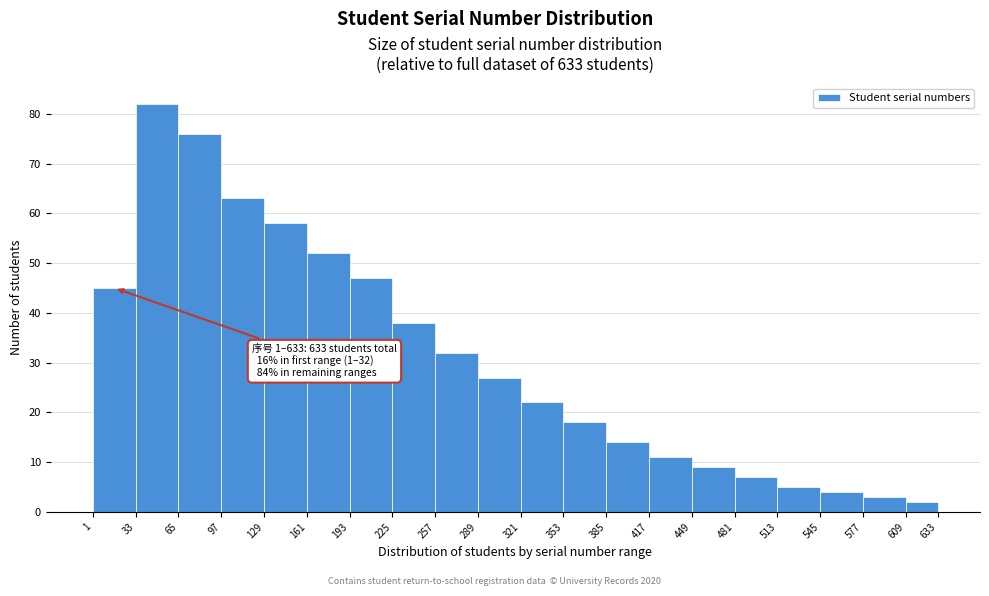

Which range on the x-axis has the tallest bar?

33 to 65